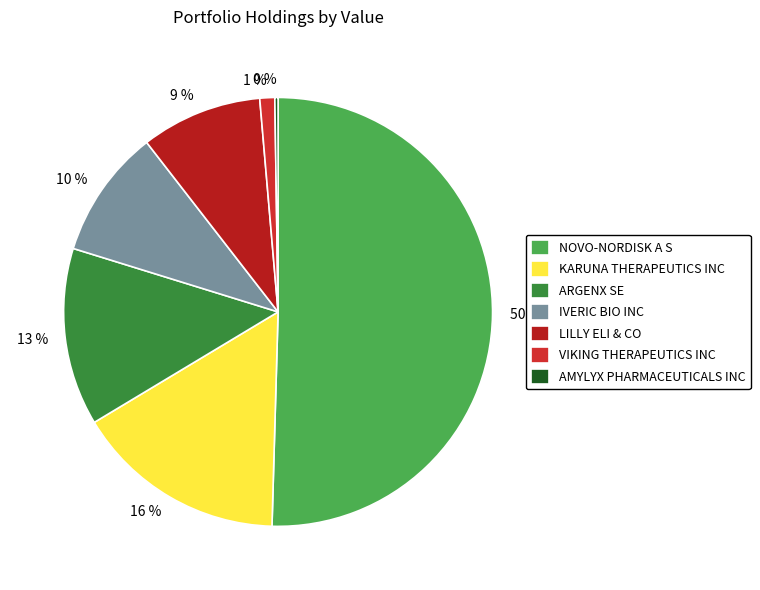

To the nearest percent, what is the combined percentage of NOVO-NORDISK A S and LILLY ELI & CO?

60%